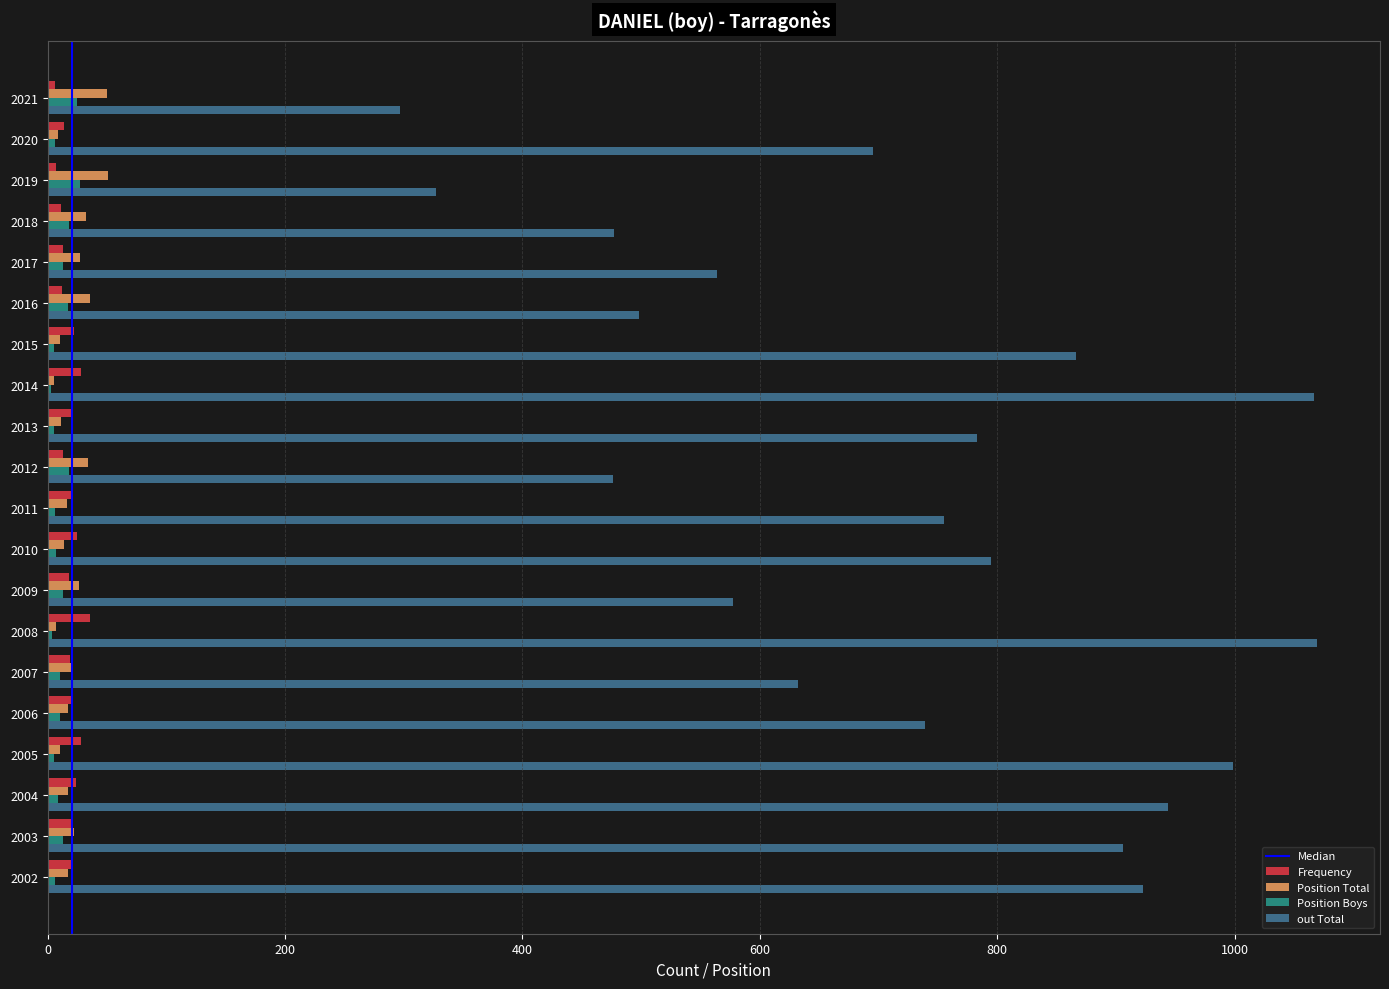

What is the maximum value shown in the chart?

1069